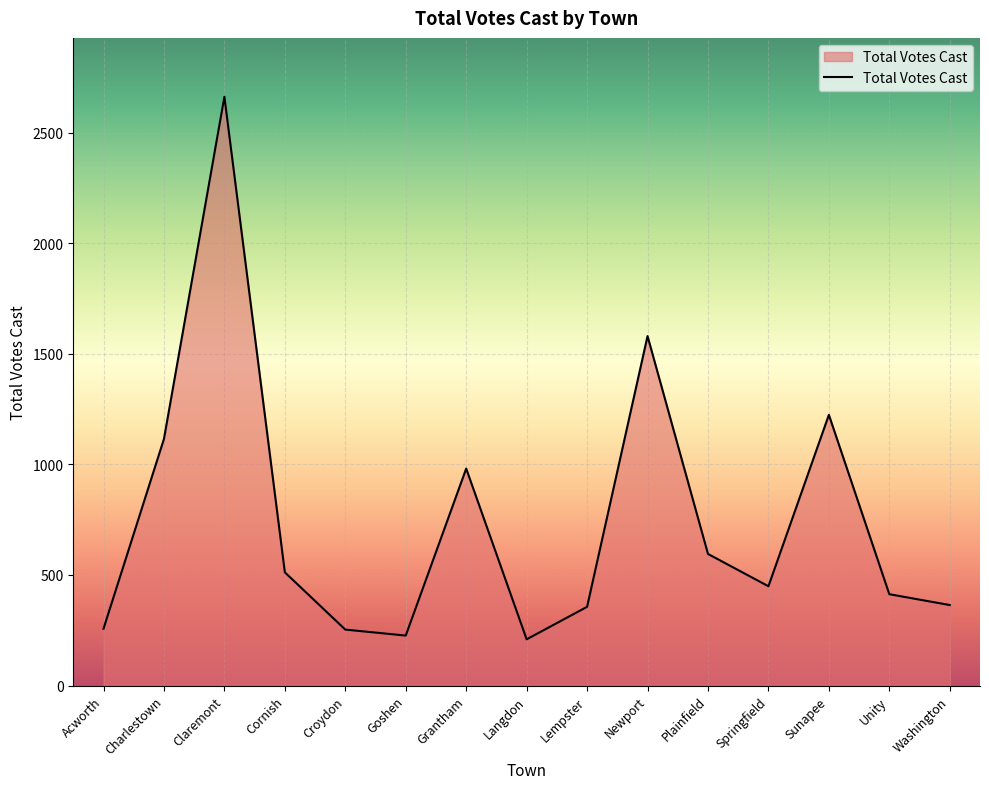

What is the change in value from Claremont to Washington?

-2298